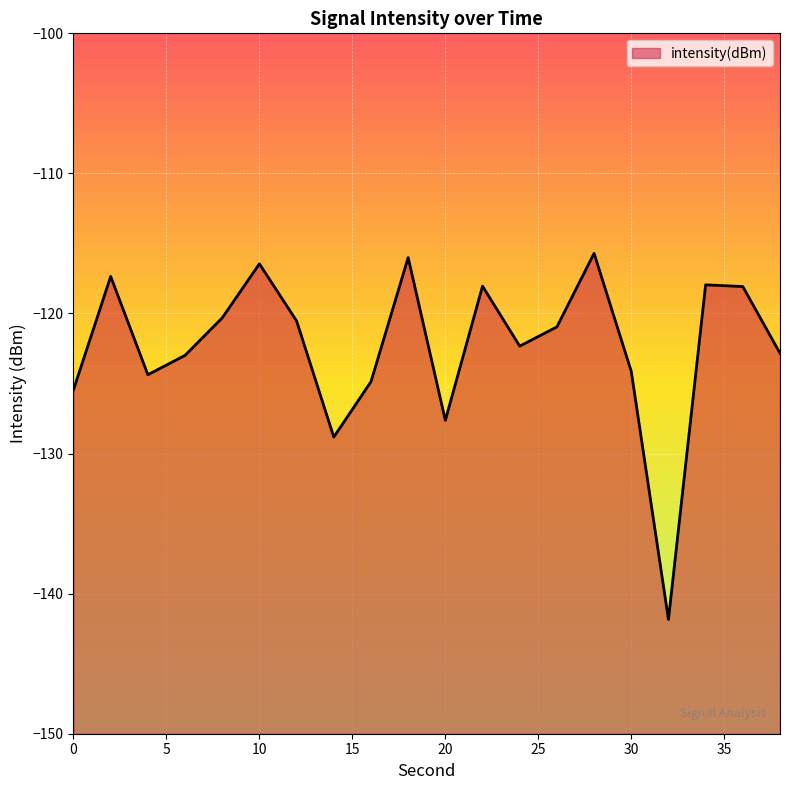

At which label is the value closest to -128?

20